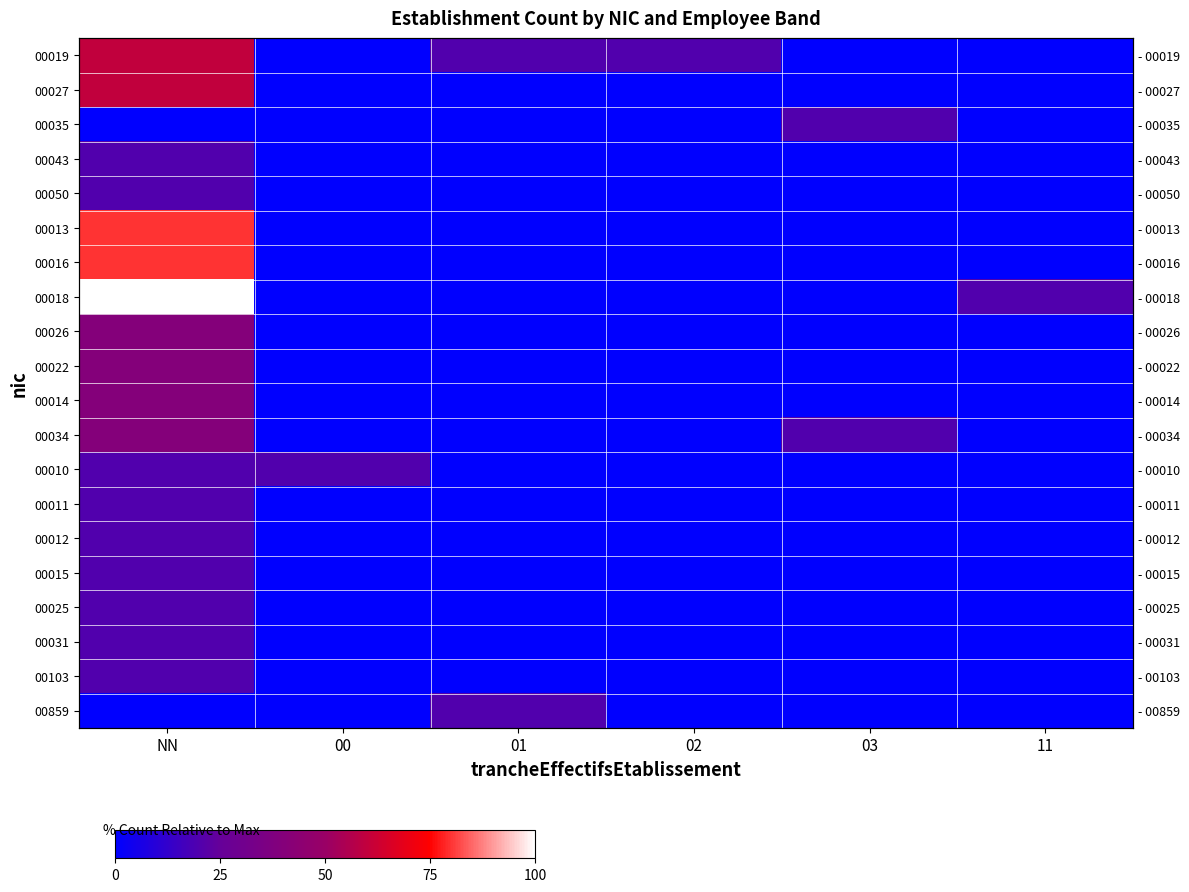

Rank the series by their maximum value, from highest to lowest.

00018, 00013, 00016, 00019, 00027, 00026, 00022, 00014, 00034, 00035, 00043, 00050, 00010, 00011, 00012, 00015, 00025, 00031, 00103, 00859